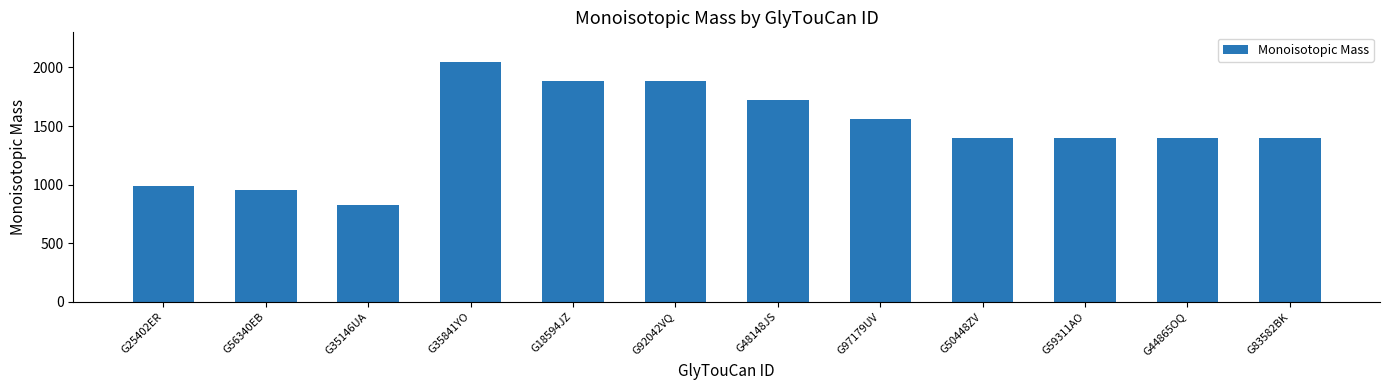

What is the ratio of the value at G18594JZ to the value at G35841YO?

0.9